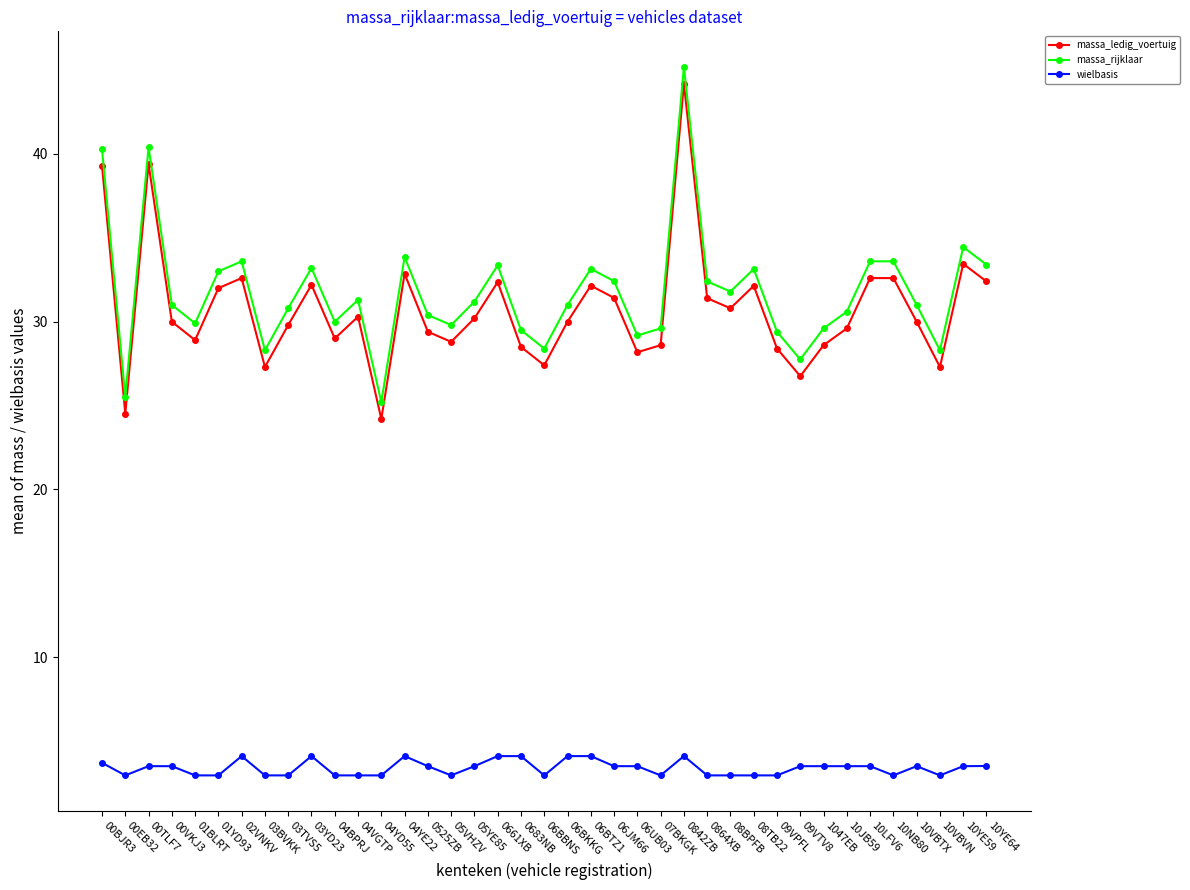

What is the difference between the second highest and minimum values in the massa_rijklaar series?

15.2